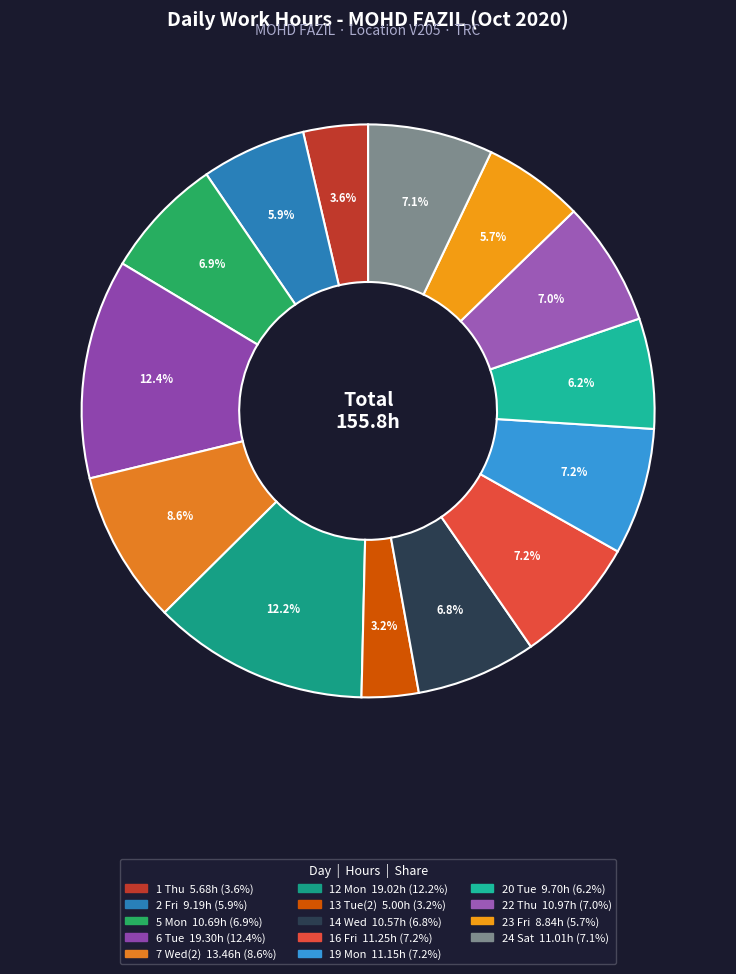

Is it true that 22 Thu is 7% of the pie?

True